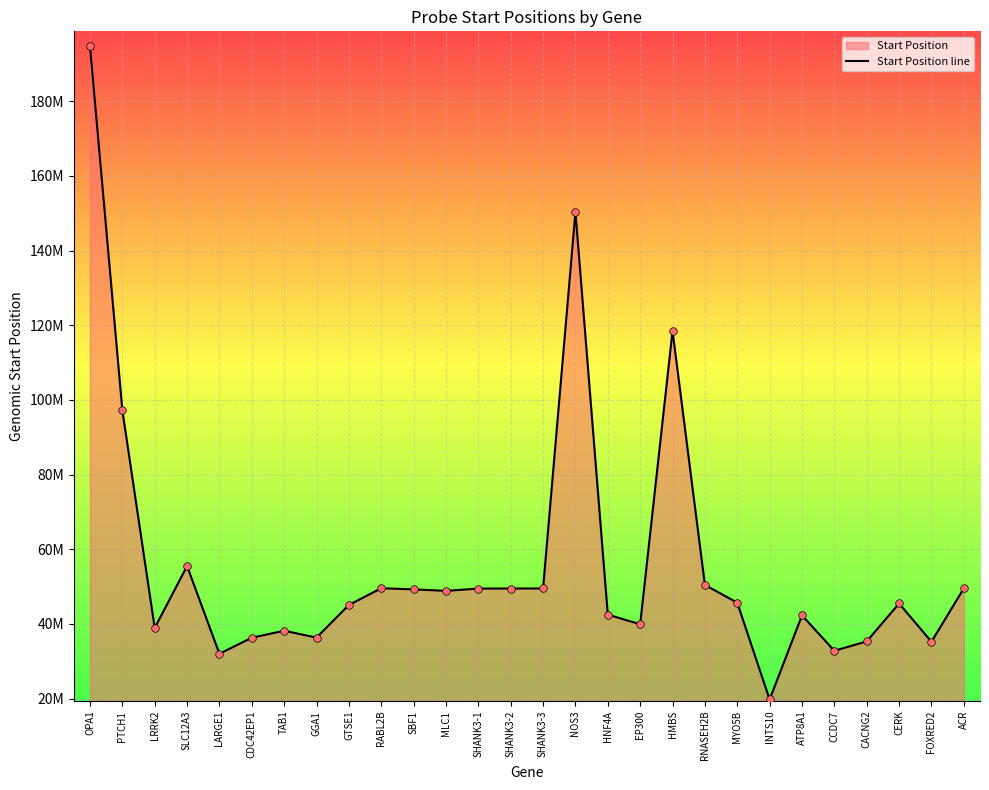

Approximately how many times larger is the value at EP300 compared to PTCH1?

0.4